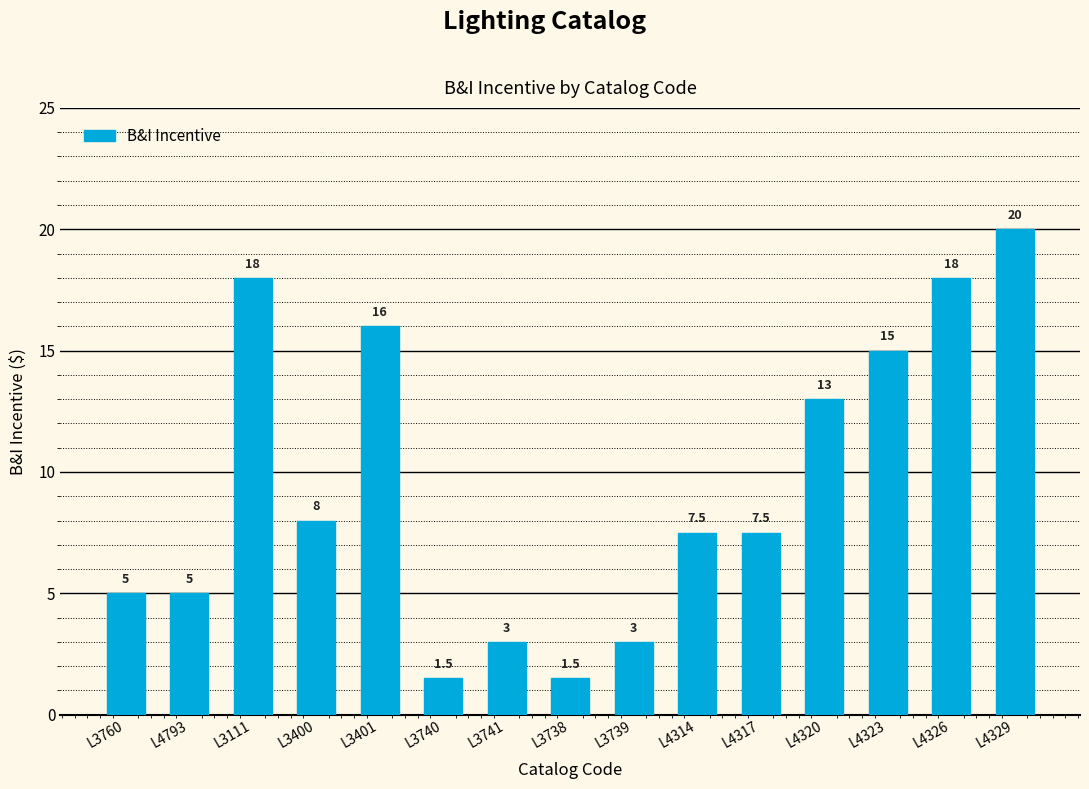

At which label does the data first exceed 7?

L3111